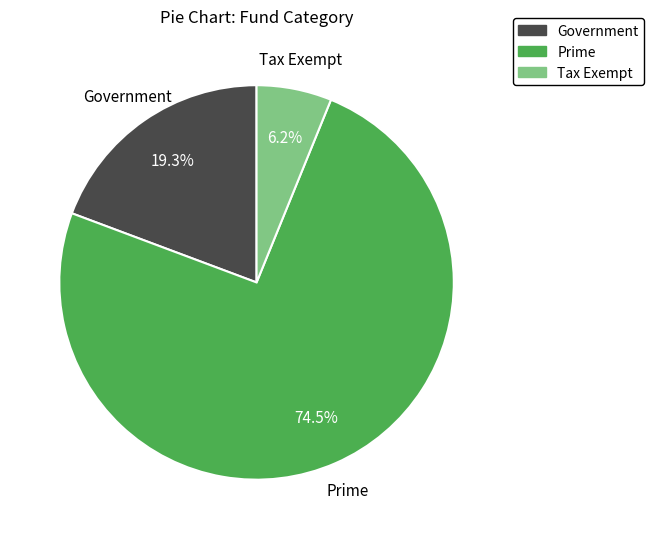

True or false: Government accounts for 19% of the total.

True